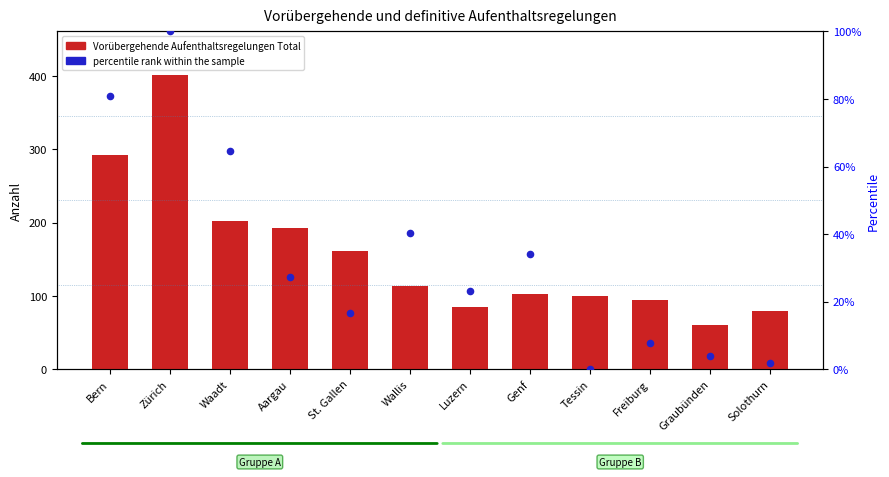

At which category is the sum across all series the highest?

Zürich